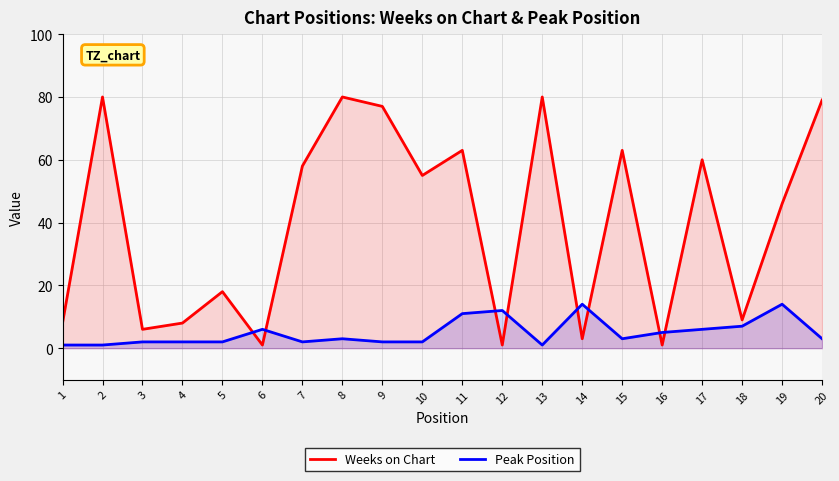

What is the total value across all series at 18?

16